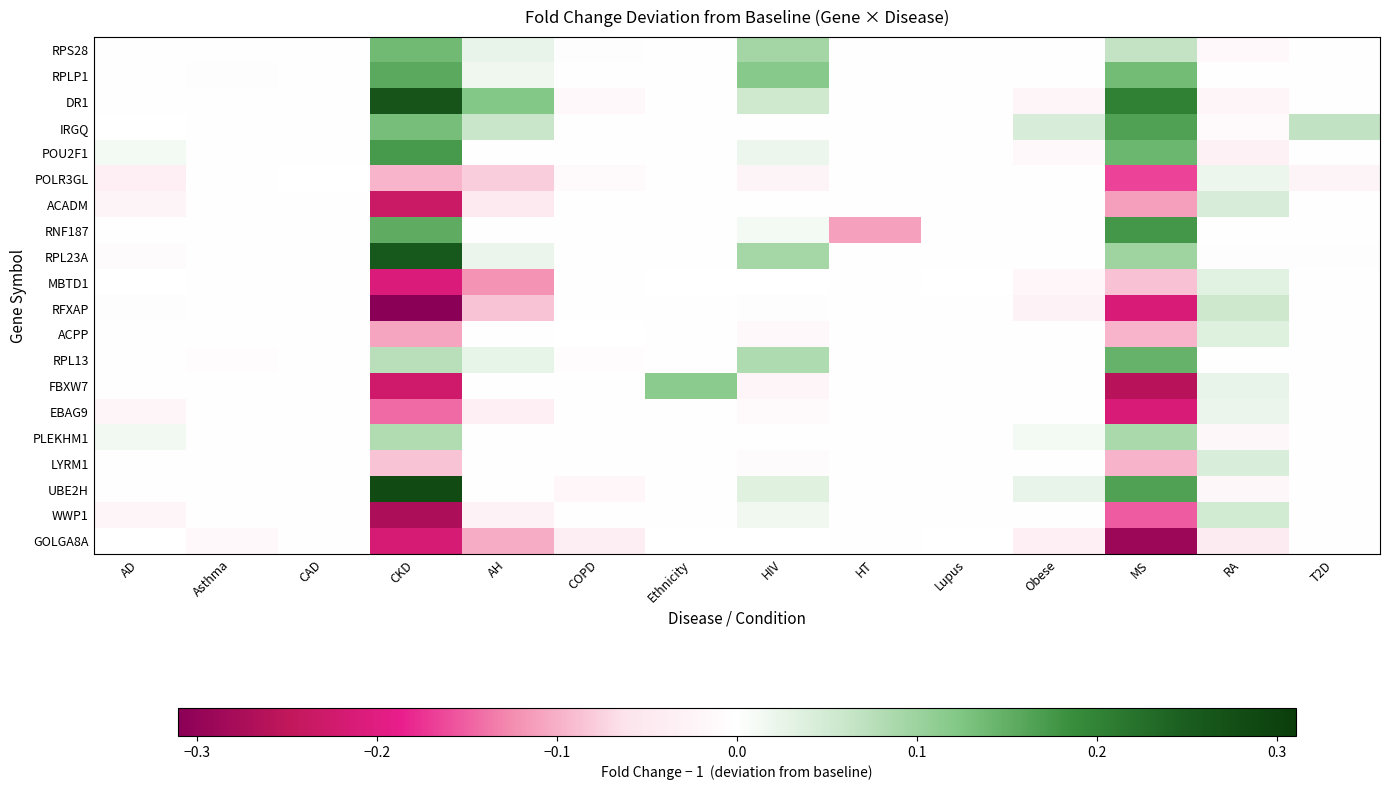

How many data points in IRGQ are above 0?

5